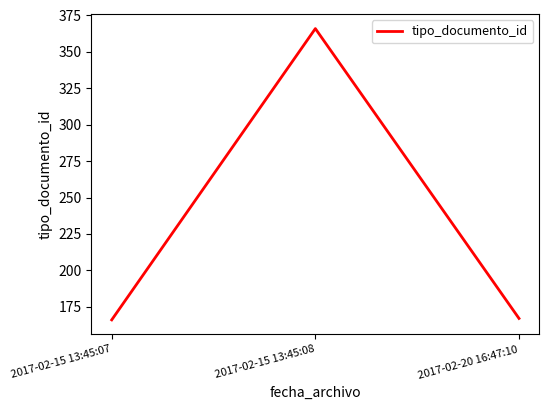

How many values are below 167?

1